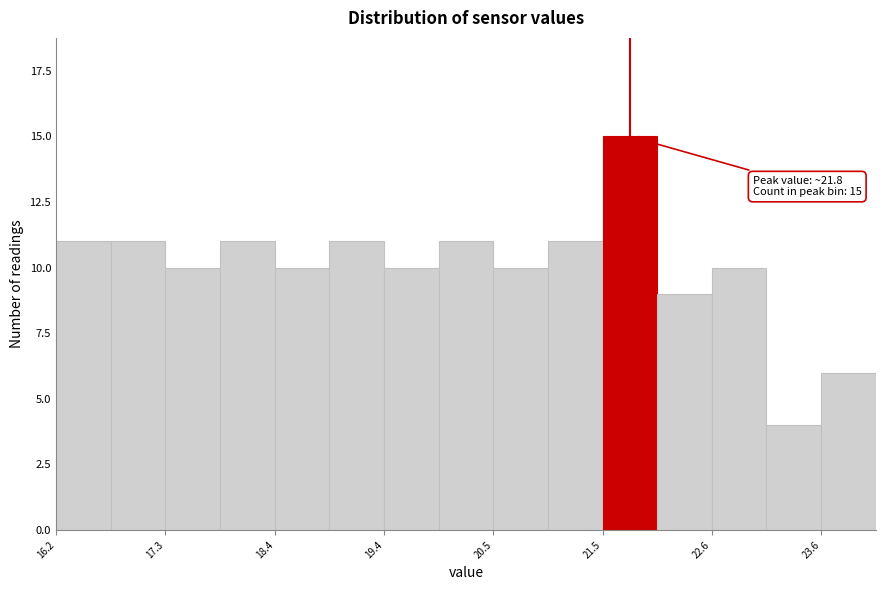

Read against the x-axis, roughly where is the centre of the tallest bar?

21.8